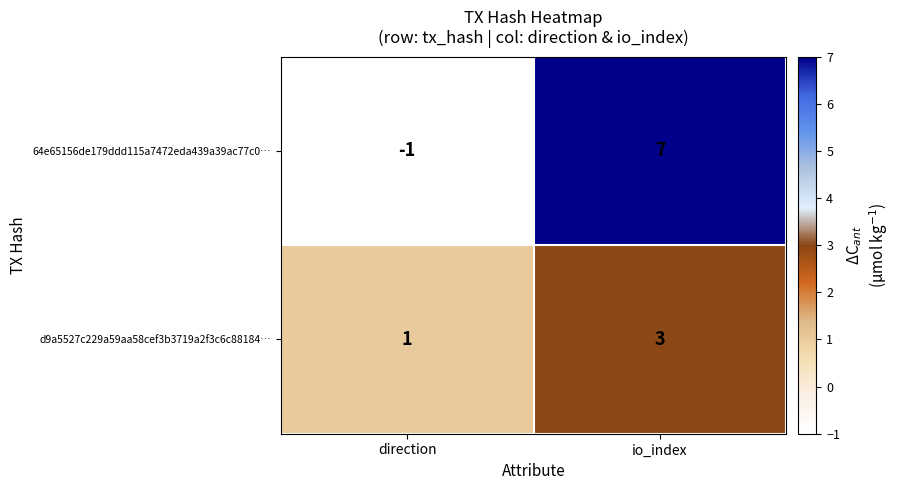

At direction, list the series in order from largest to smallest.

d9a5527c229a59aa58cef3b3719a2f3c6c88184…, 64e65156de179ddd115a7472eda439a39ac77c0…